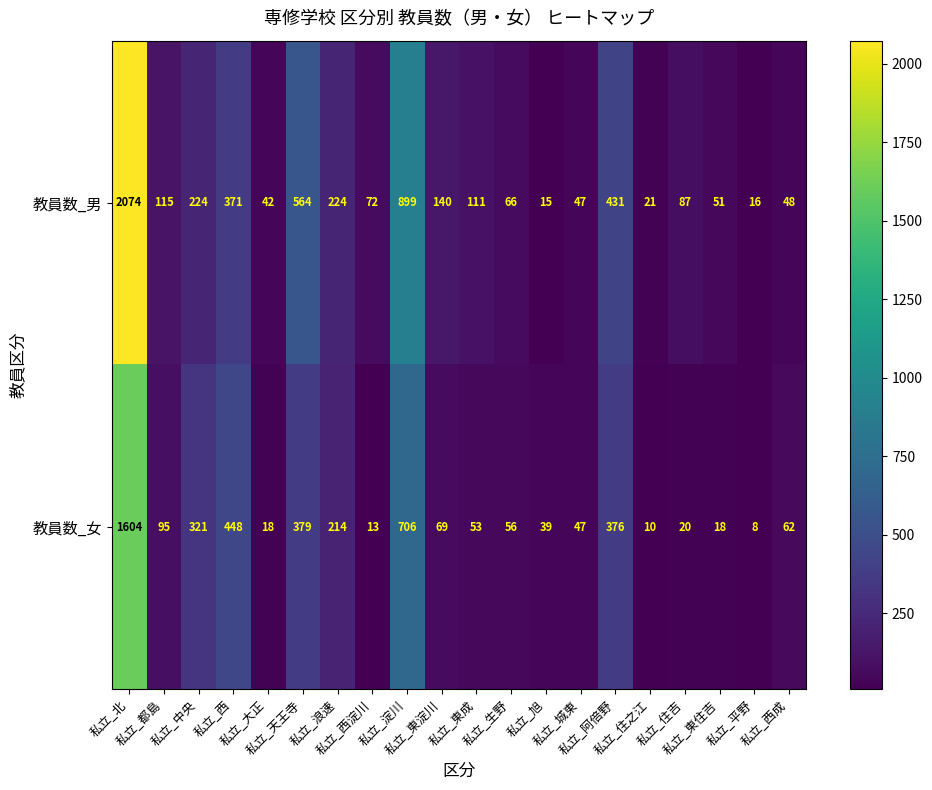

Which series has the largest total across all categories?

教員数_男